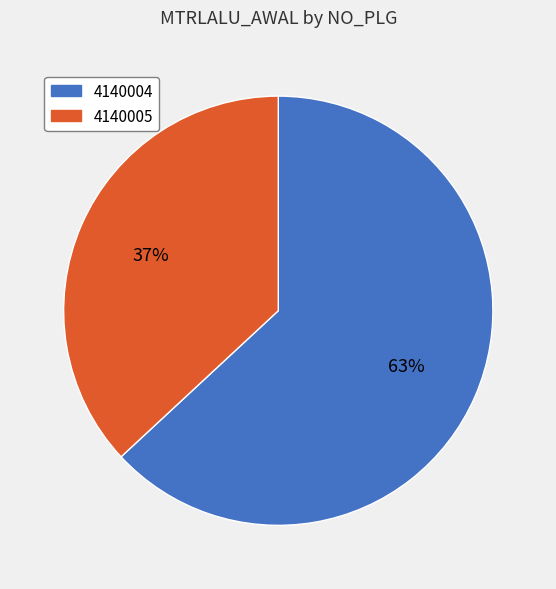

What is the ratio of the value at 4140004 to the value at 4140005?

1.7